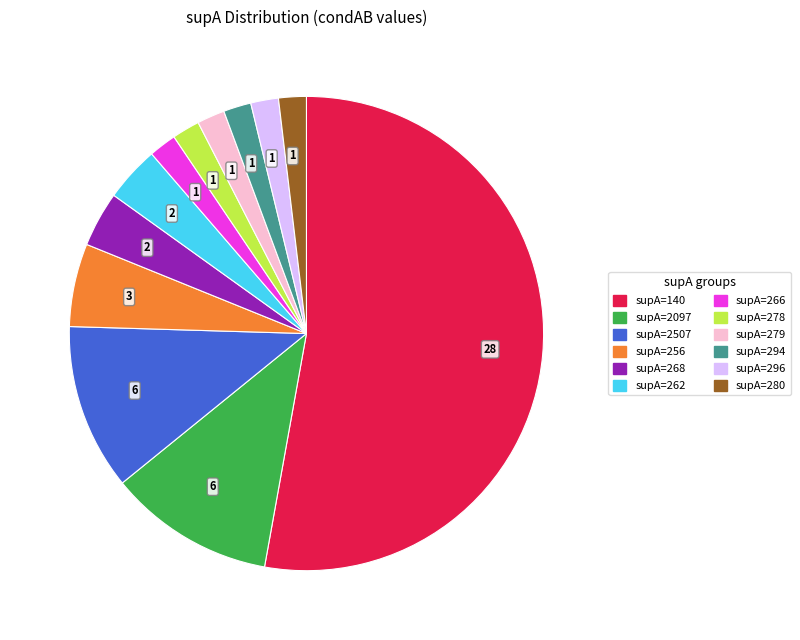

Is there any slice that represents more than half of the pie?

Yes